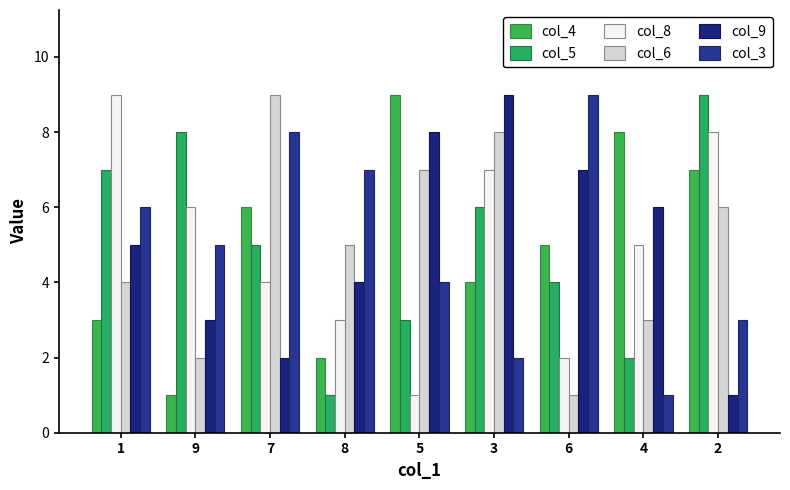

Is the value of col_5 at 2 greater than the value of col_4 at 1?

Yes